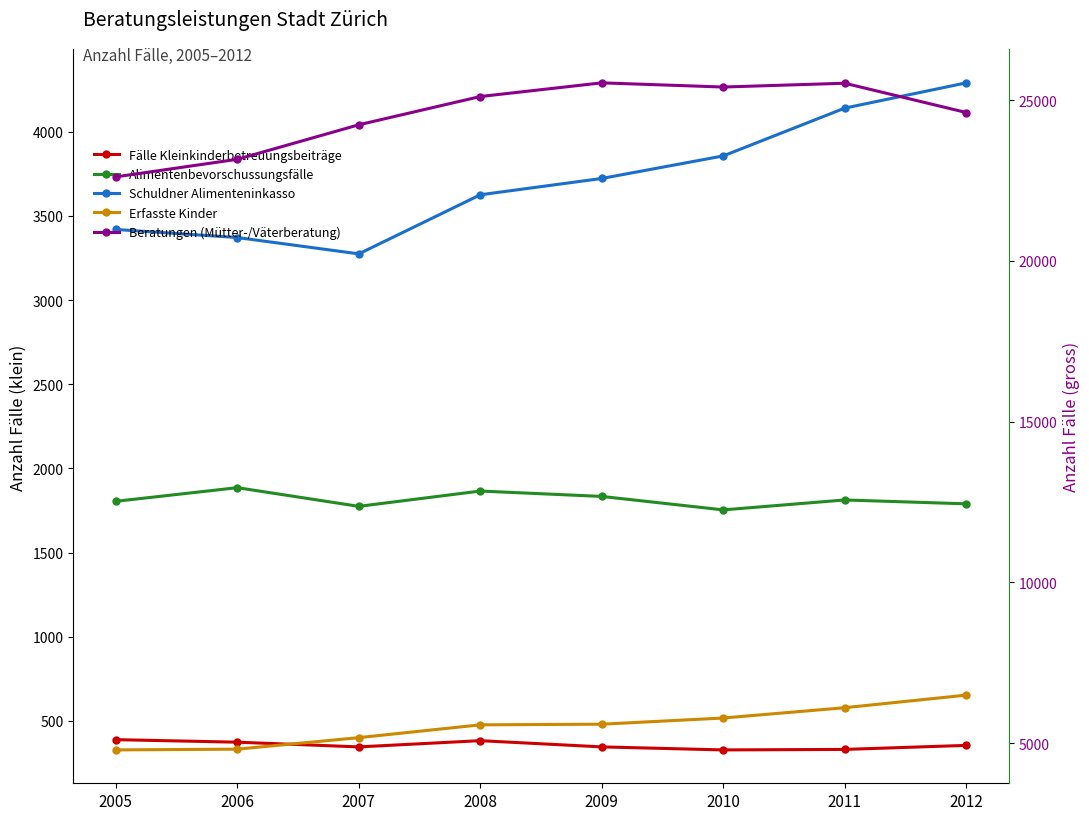

What is the total value across all series at 2010?

37127